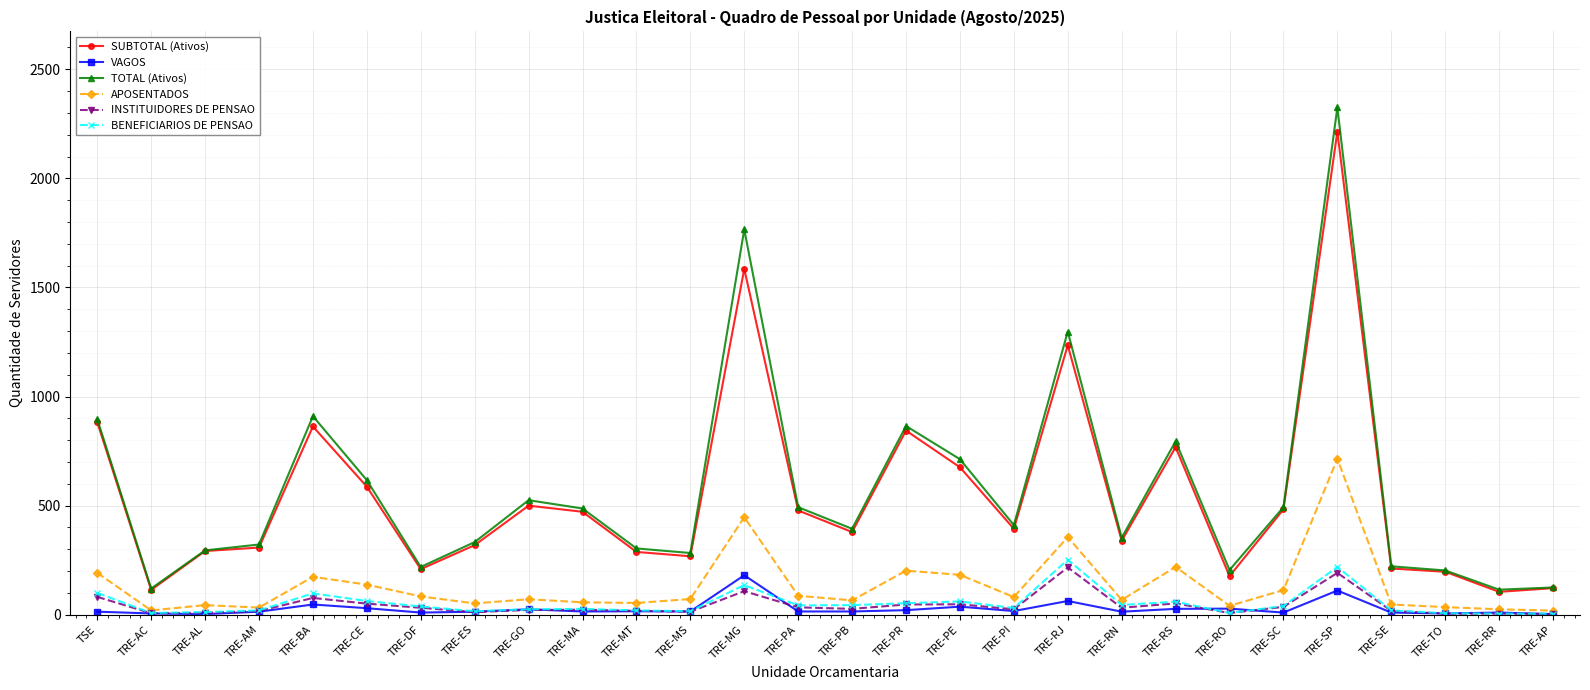

Does the chart have visible grid lines?

Yes